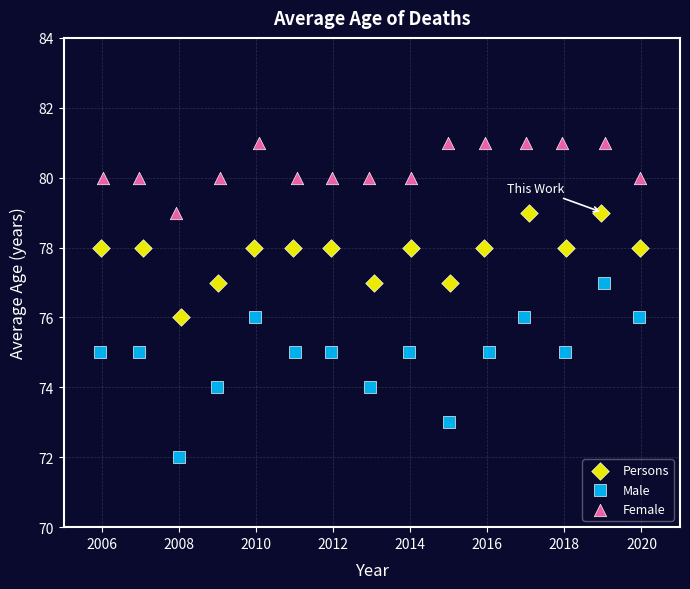

Which series reaches the maximum Y coordinate?

Female